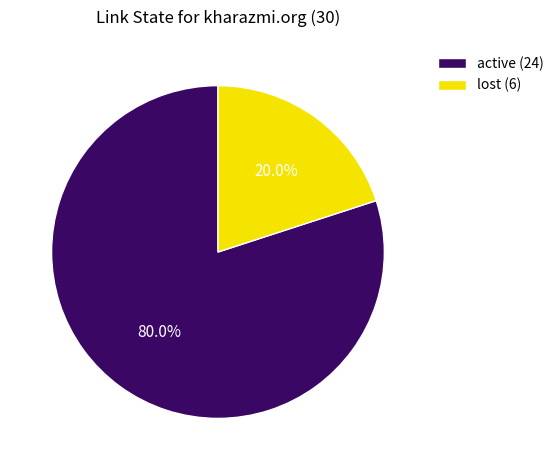

Is there a majority slice in this chart?

Yes